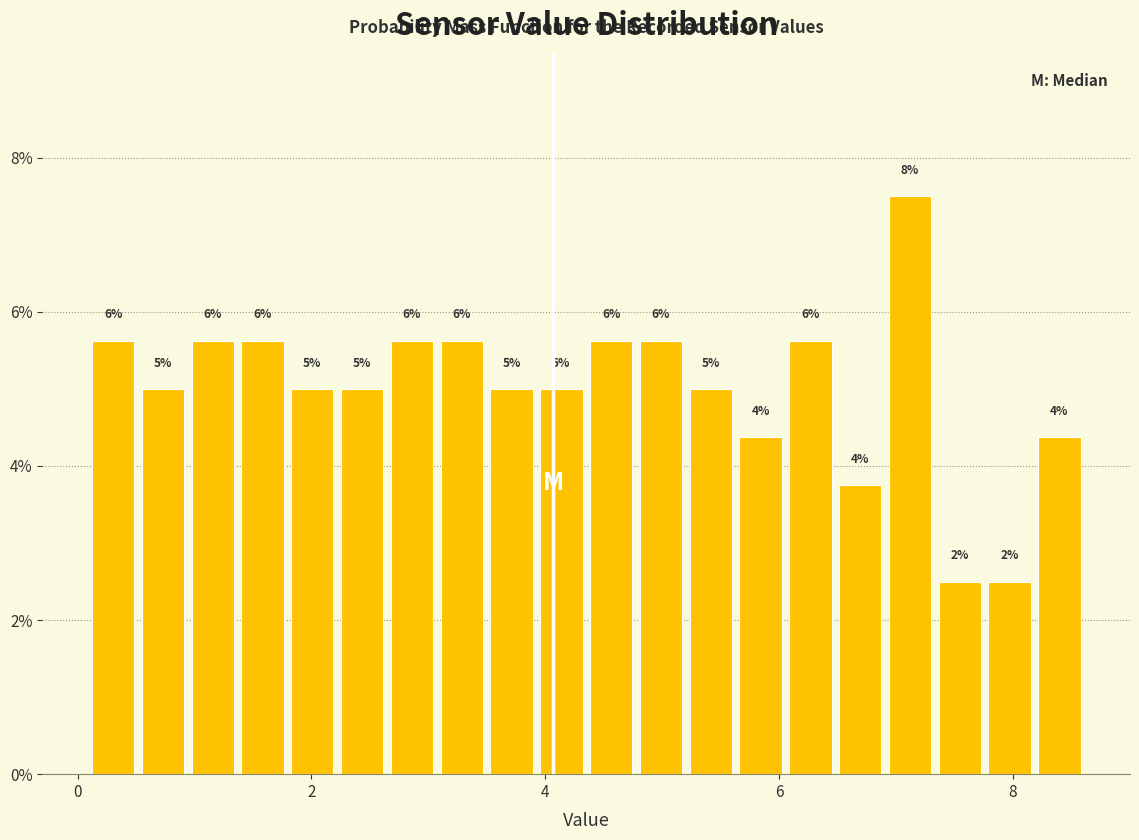

Around what value on the x-axis is the tallest bar? Give the approximate position of its centre, as read against the axis.

7.2